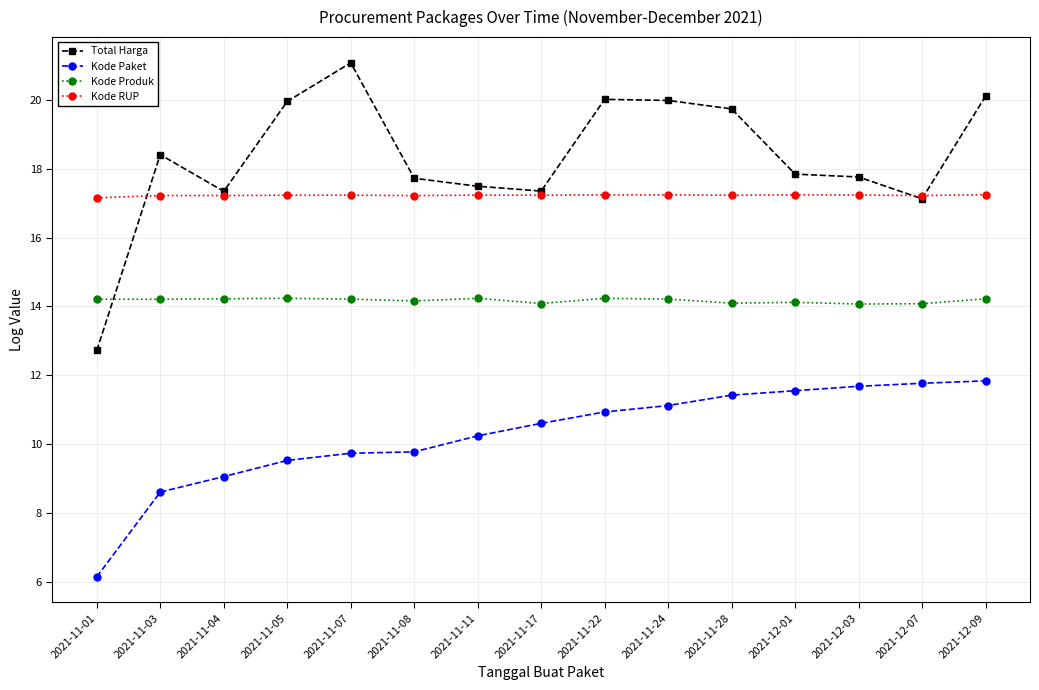

Which series has the largest total across all categories?

Total Harga